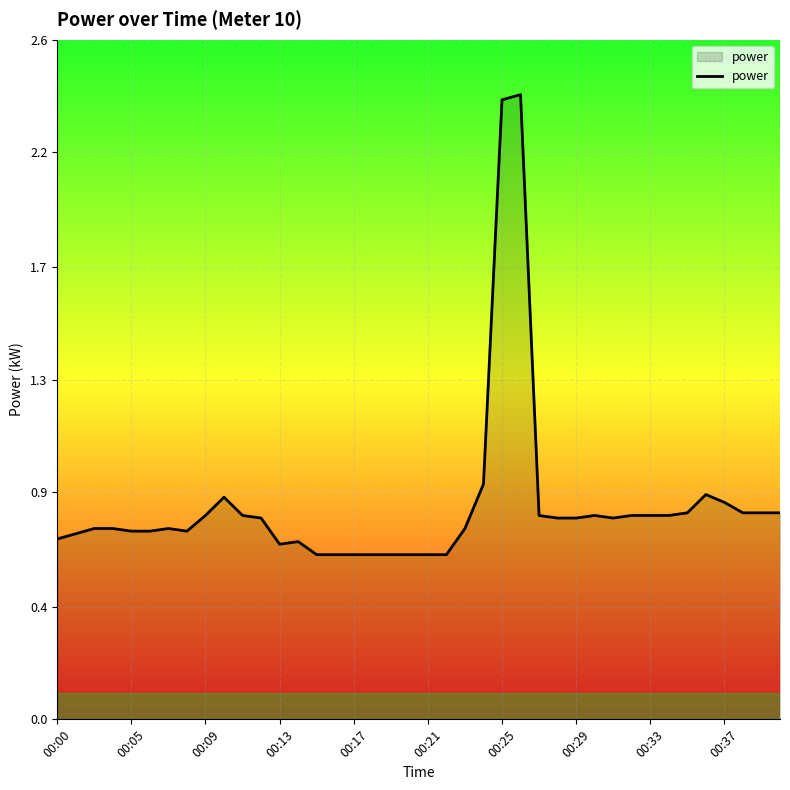

What is the minimum value shown in the chart?

0.6